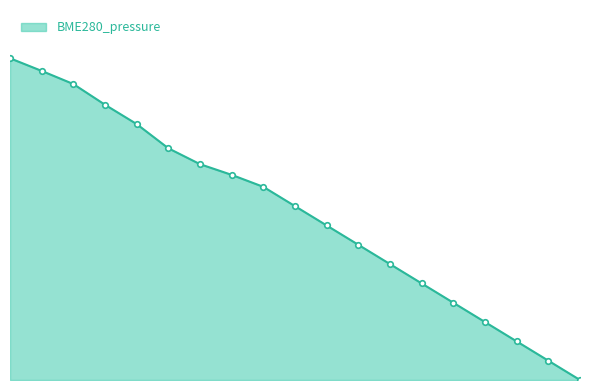

True or false: there are more than 0 points higher than both neighbors.

False